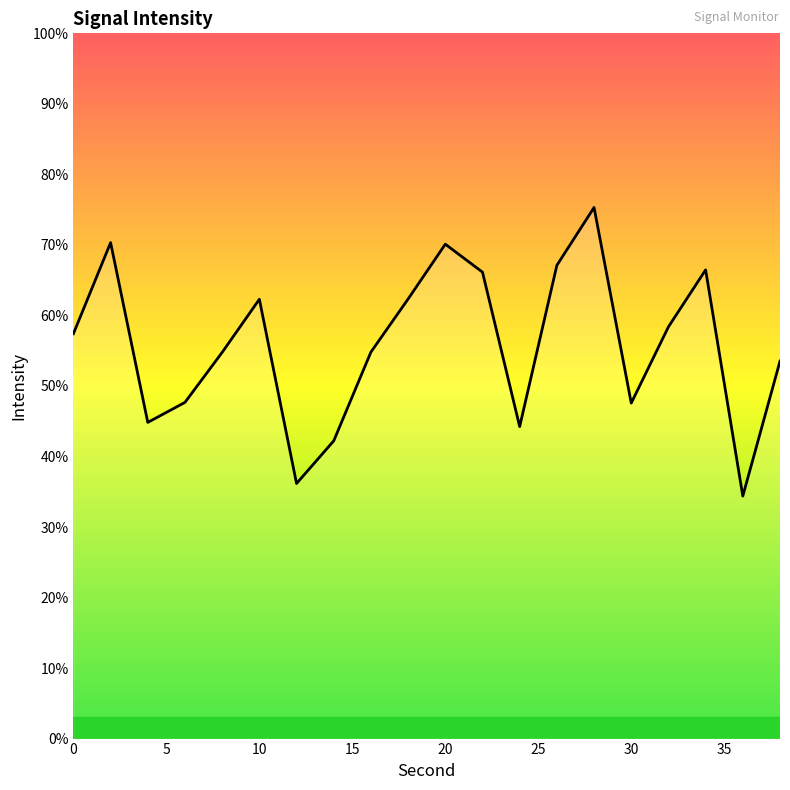

What is the greatest value displayed?

75.3